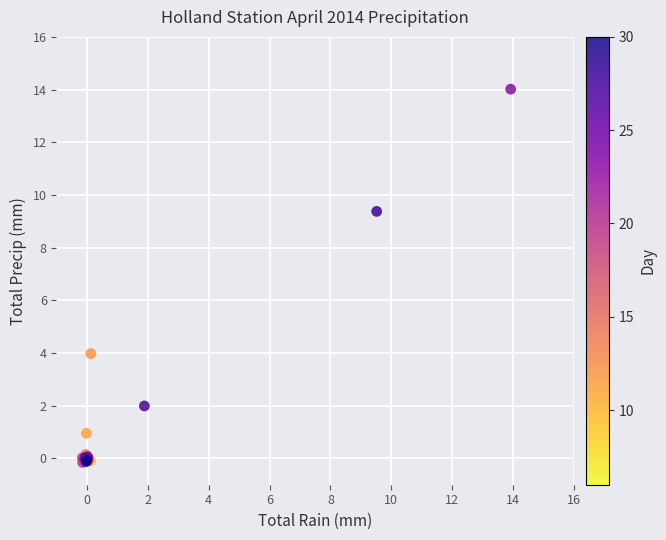

What Y value in the scatter plot is closest to 6?

4.0